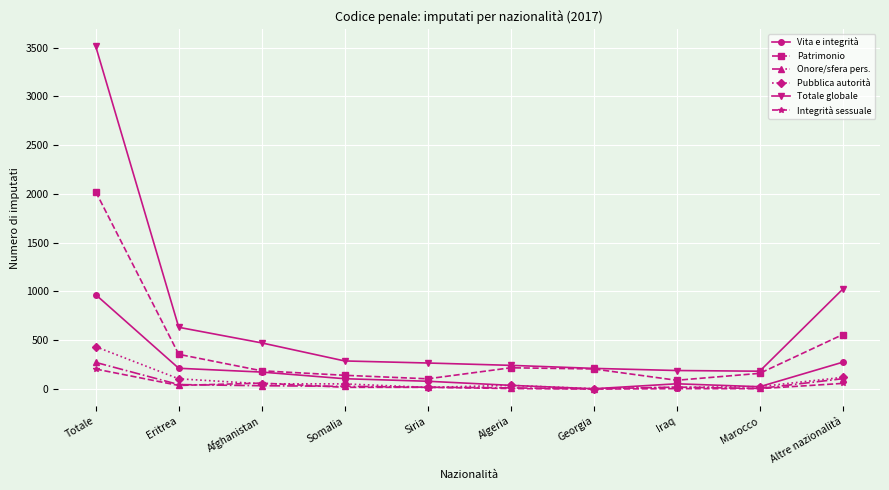

What is the sum of all Totale globale values?

7024